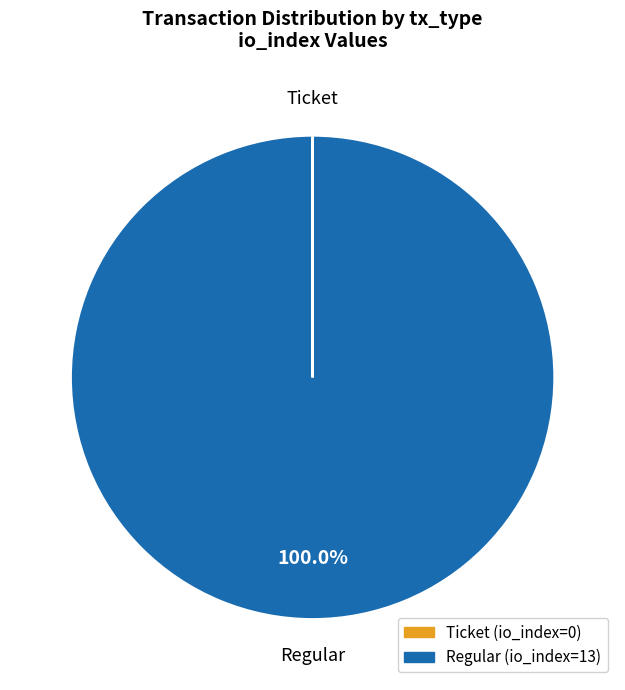

Does any single category account for the majority?

Yes